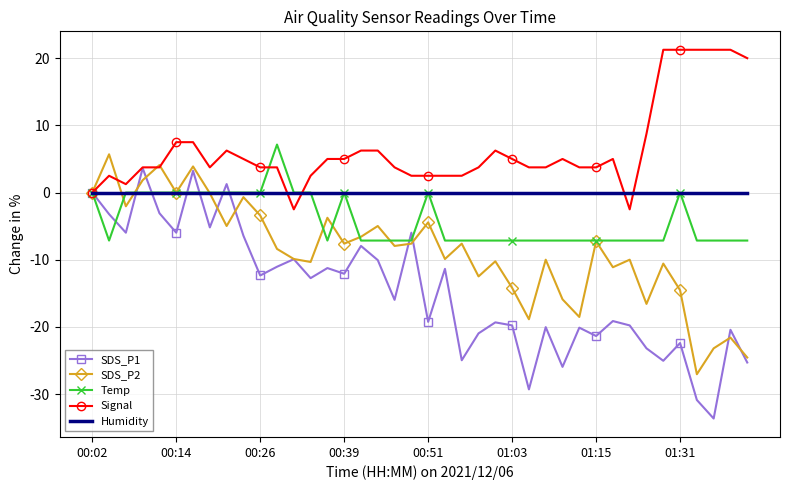

Which series has the largest range (max minus min)?

SDS_P1